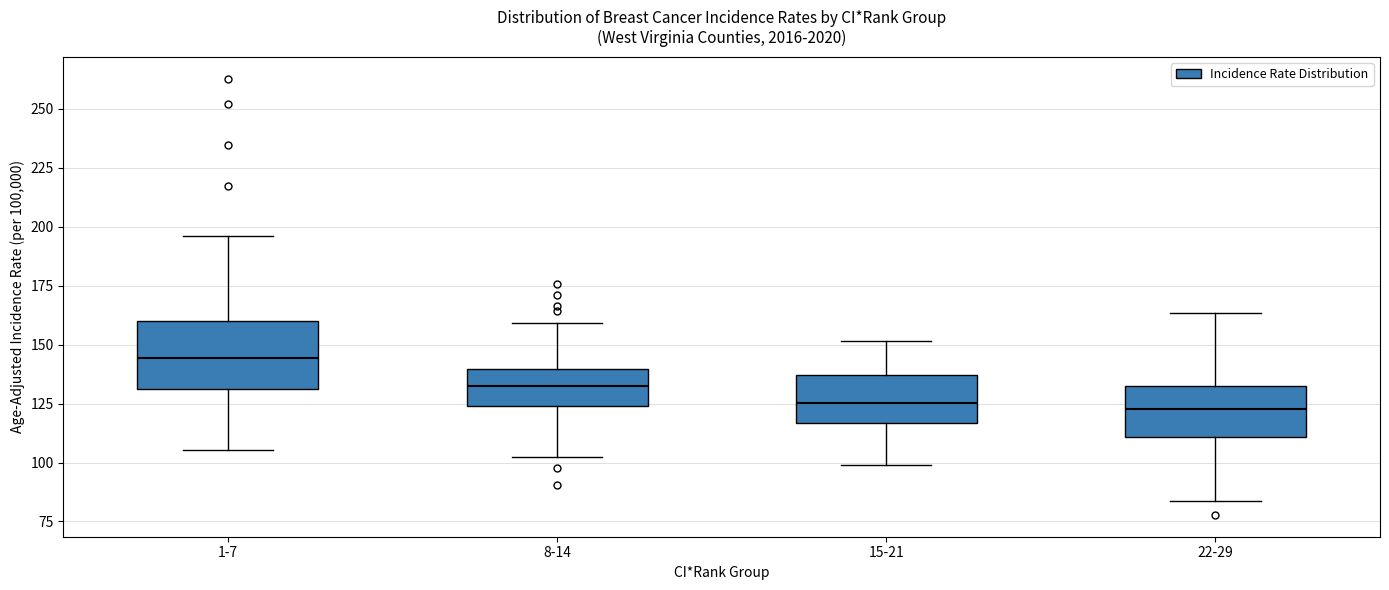

Comparing the boxes themselves (not the whiskers), which one is the tallest?

1-7